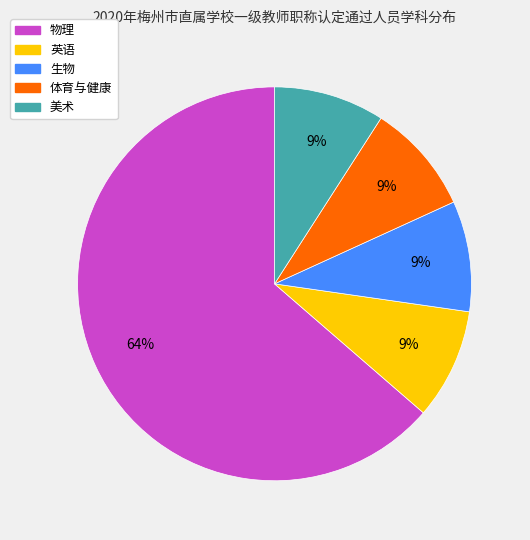

The 物理 slice represents 76% of the pie. True or false?

False